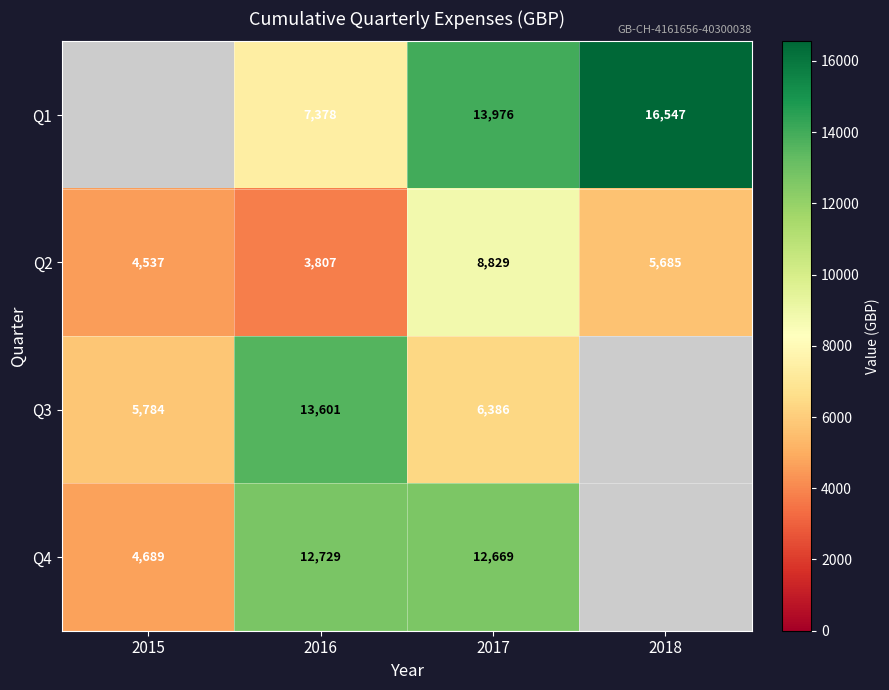

Is the value of Q4 at 2016 greater than the value of Q3 at 2015?

Yes